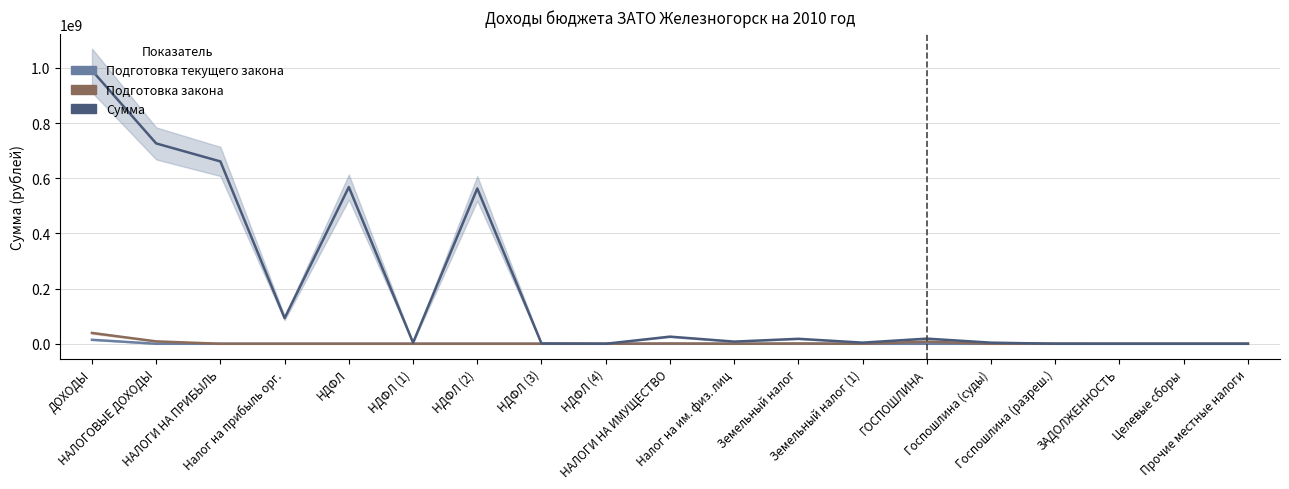

True or false: Подготовка закона has more than 2 interior local peaks.

True